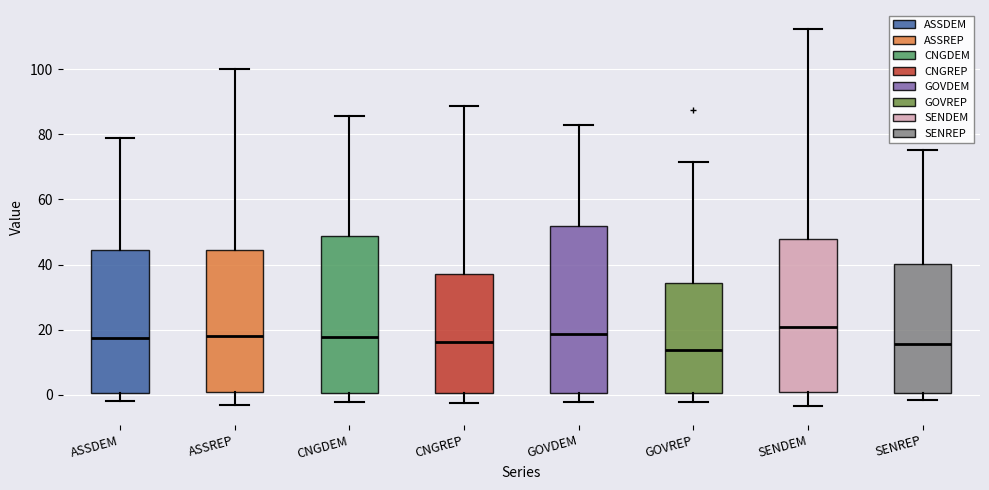

Reading left to right, transcribe this box plot: for each box, give where its median line is, the range the box spans, and where its two whiskers end, as read against the y-axis. The values are not printed on the chart, so give them approximately, as read against the axis.

ASSDEM: median 18, box 0 to 44, whiskers -2 to 78
ASSREP: median 18, box 0 to 44, whiskers -4 to 100
CNGDEM: median 18, box 0 to 48, whiskers -2 to 86
CNGREP: median 16, box 0 to 38, whiskers -2 to 88
GOVDEM: median 18, box 0 to 52, whiskers -2 to 82
GOVREP: median 14, box 0 to 34, whiskers -2 to 72
SENDEM: median 20, box 0 to 48, whiskers -4 to 112
SENREP: median 16, box 0 to 40, whiskers -2 to 76